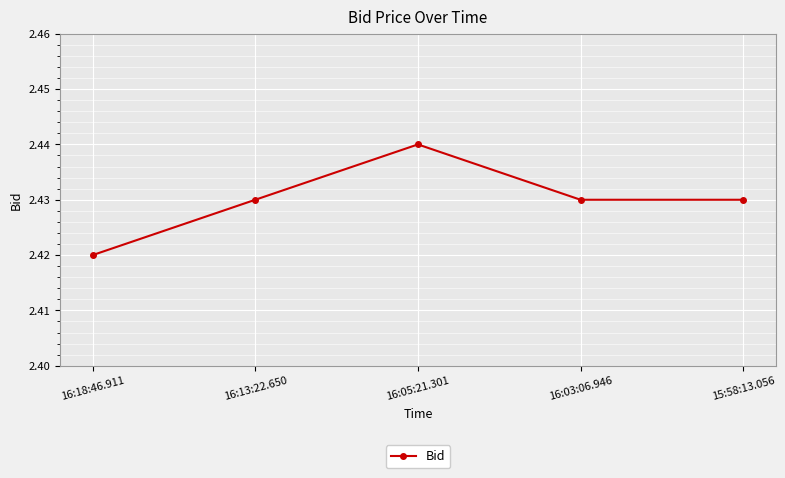

Which category has the highest value across all series?

16:05:21.301